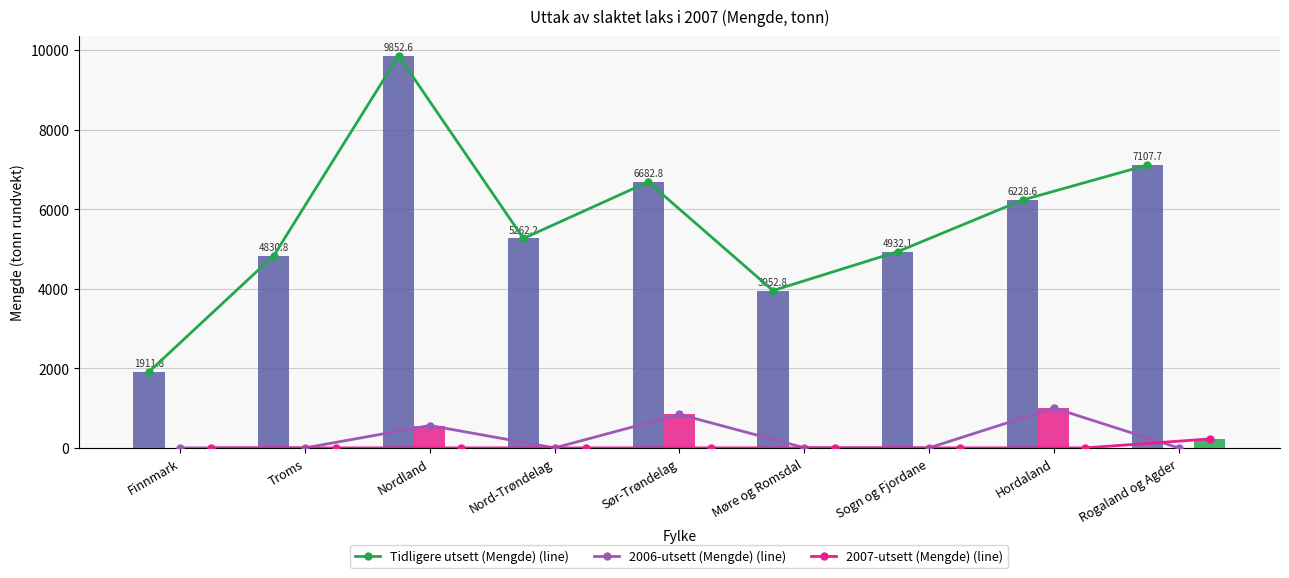

What position from the right is Hordaland?

2